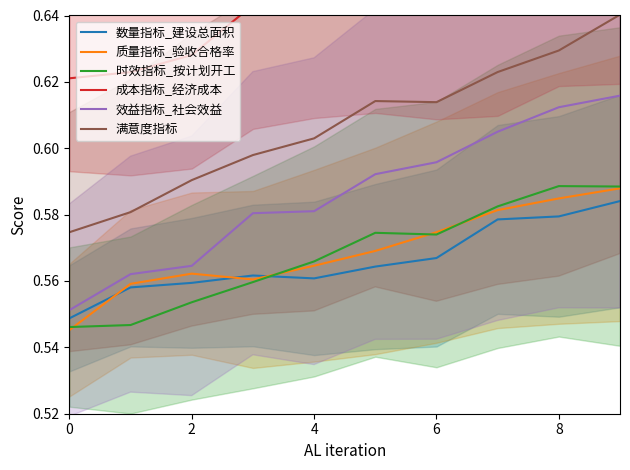

What is the difference between the maximum and minimum values in the 满意度指标 series?

0.1